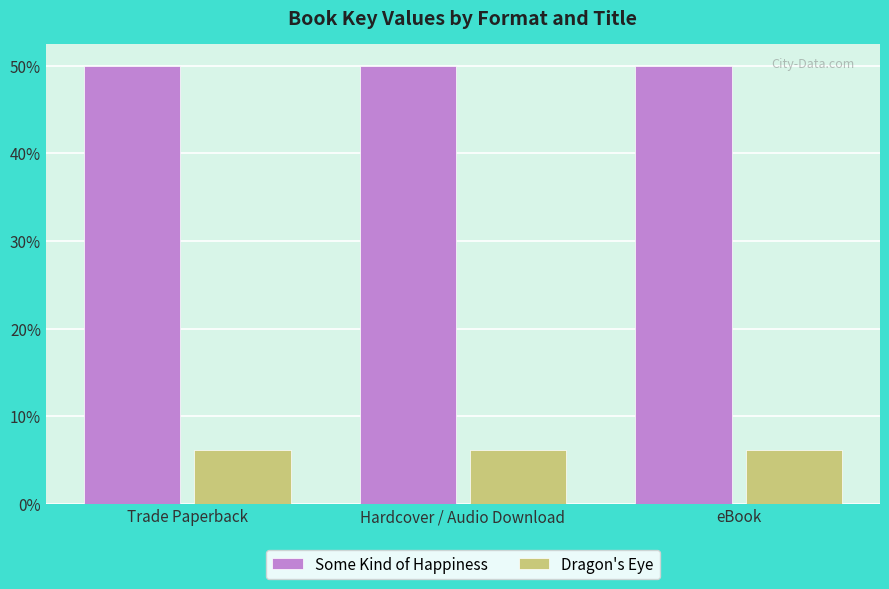

What are all the series names shown in the legend?

Some Kind of Happiness, Dragon's Eye